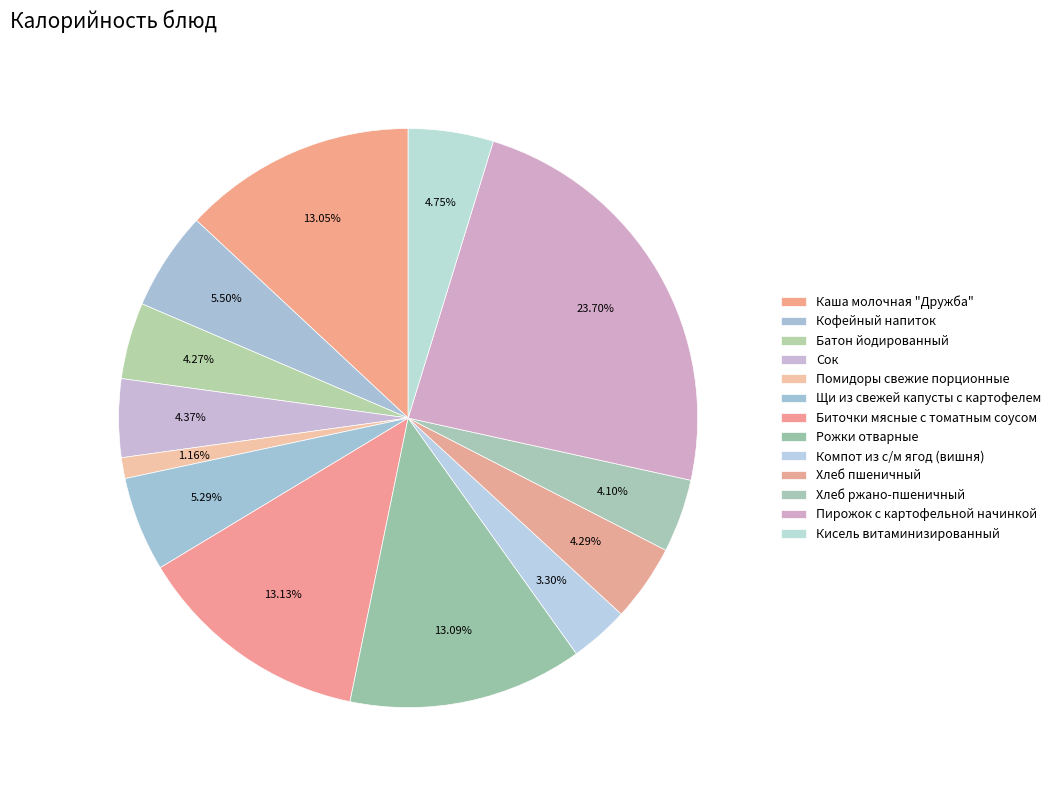

Combined, what portion of the pie is Каша молочная "Дружба" and Помидоры свежие порционные?

14.2%